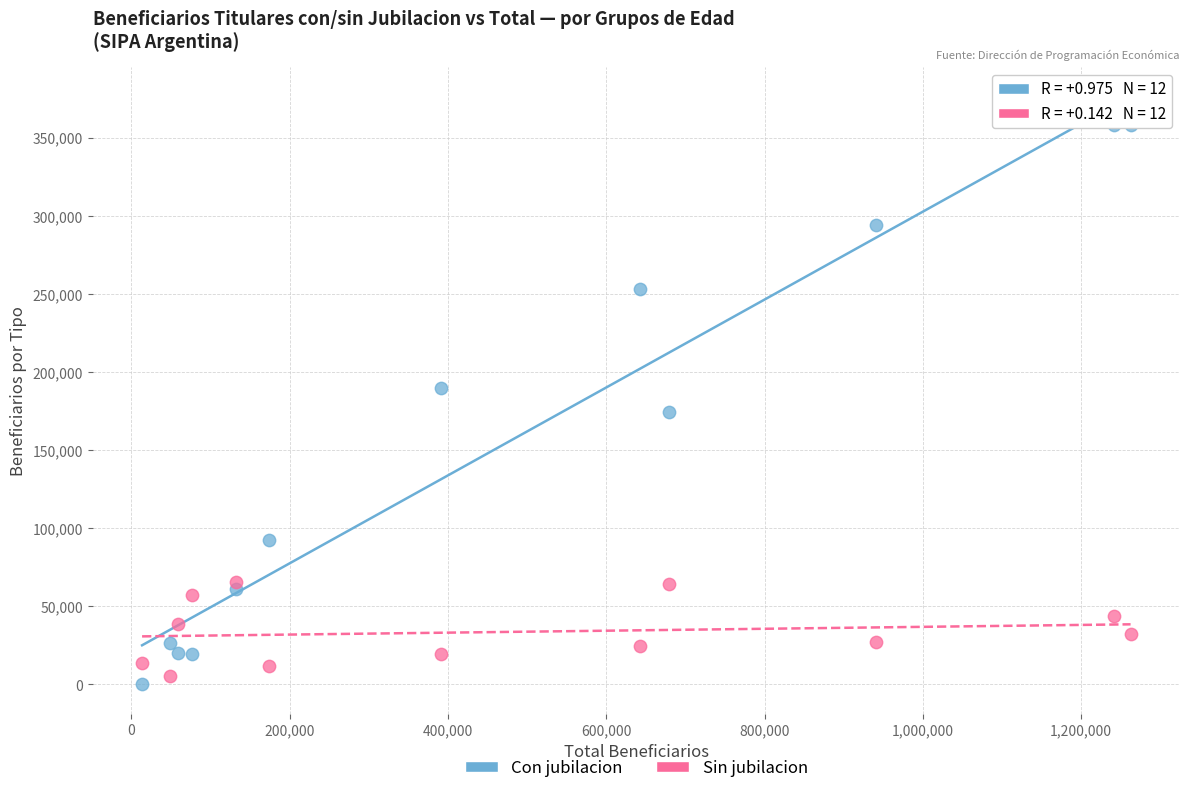

Across all data points, what is the range of Y values (max minus min)?

358342